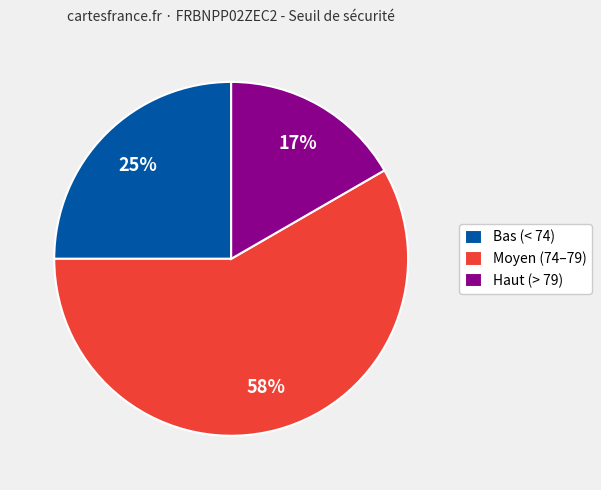

To the nearest percent, what portion does Moyen (74–79) represent?

58%